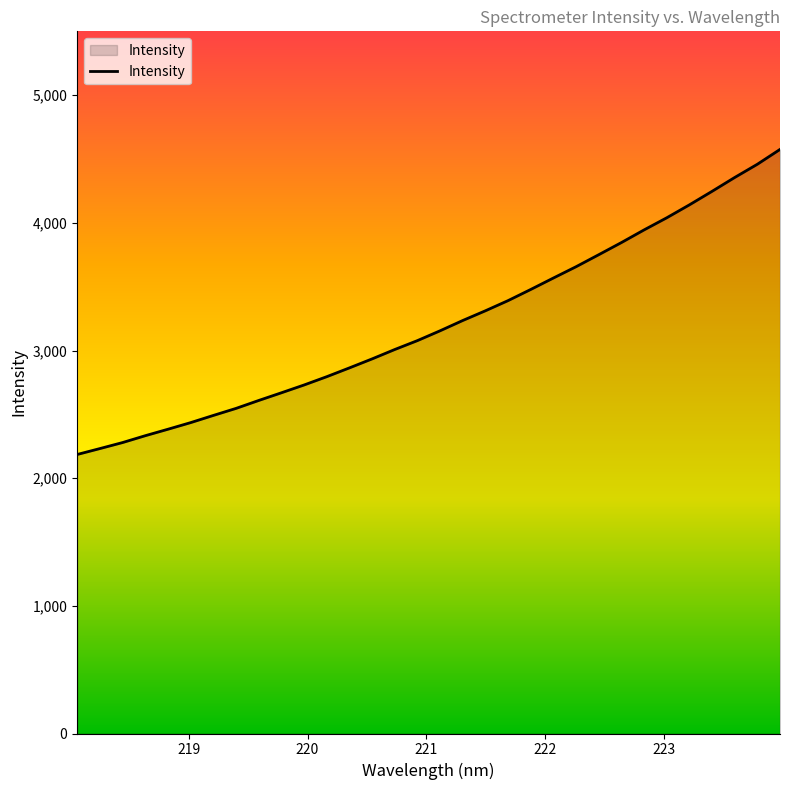

What is the difference between the maximum and minimum values?

2389.6